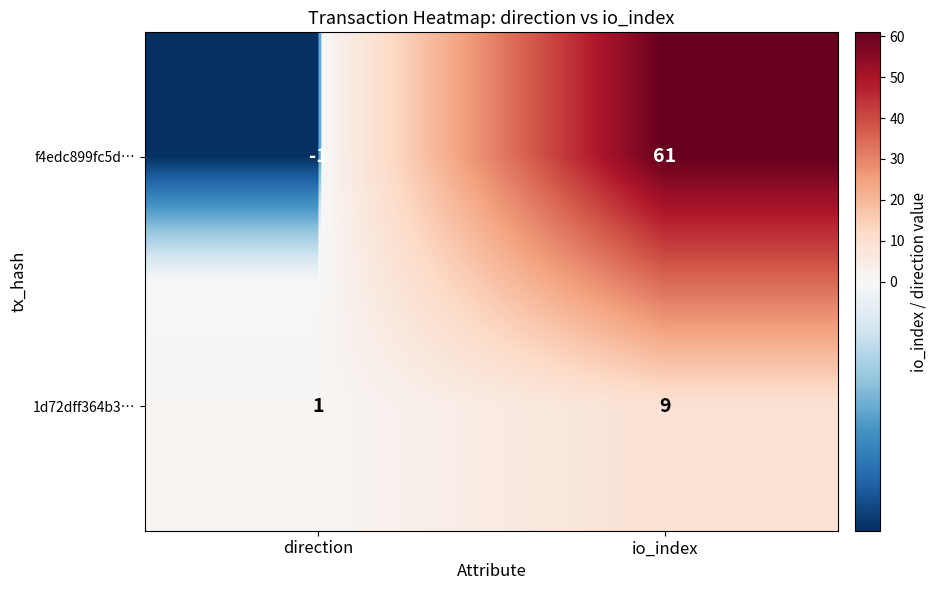

Reading right to left, what are all the values shown in this chart?

f4edc899fc5d…: 61	-1
1d72dff364b3…: 9	1